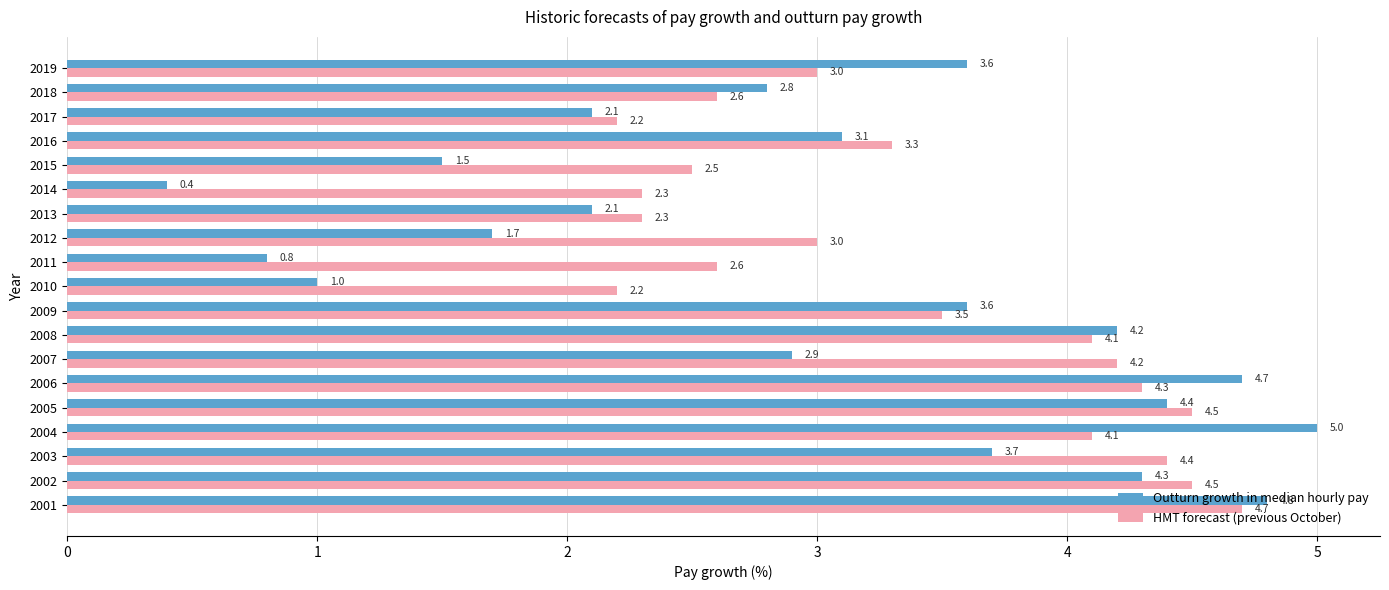

What are all the series names shown in the legend?

Outturn growth in median hourly pay, HMT forecast (previous October)